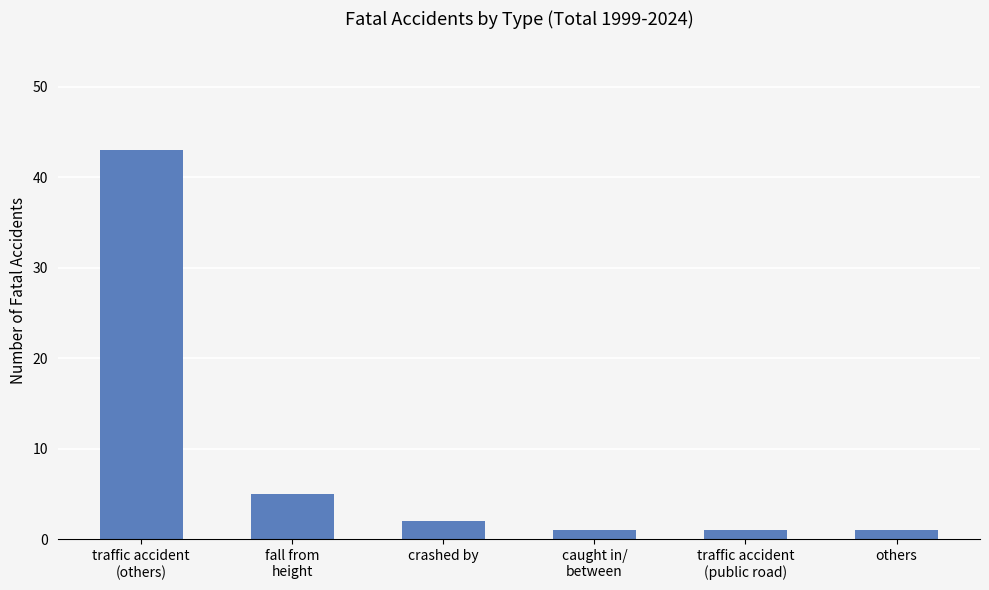

What is the difference between the maximum and minimum values?

42